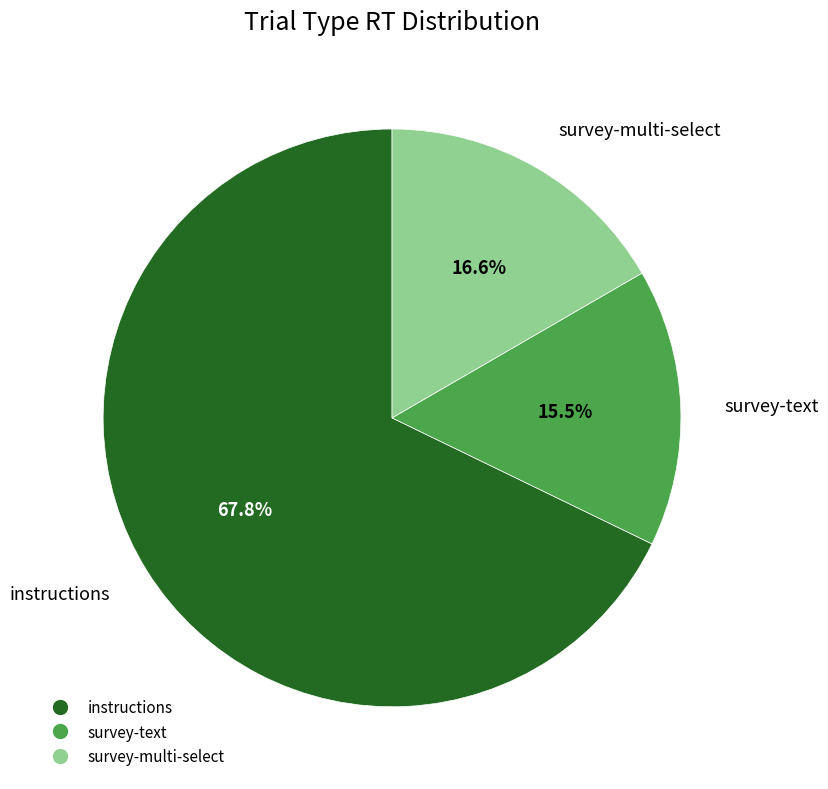

To the nearest percent, what portion does survey-multi-select represent?

17%